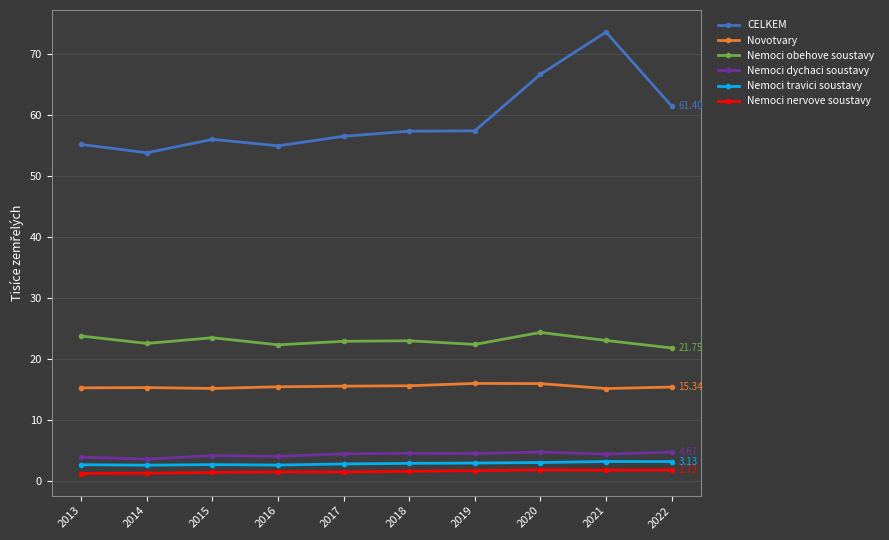

What is the difference between the second highest and second lowest values in the CELKEM series?

11.7